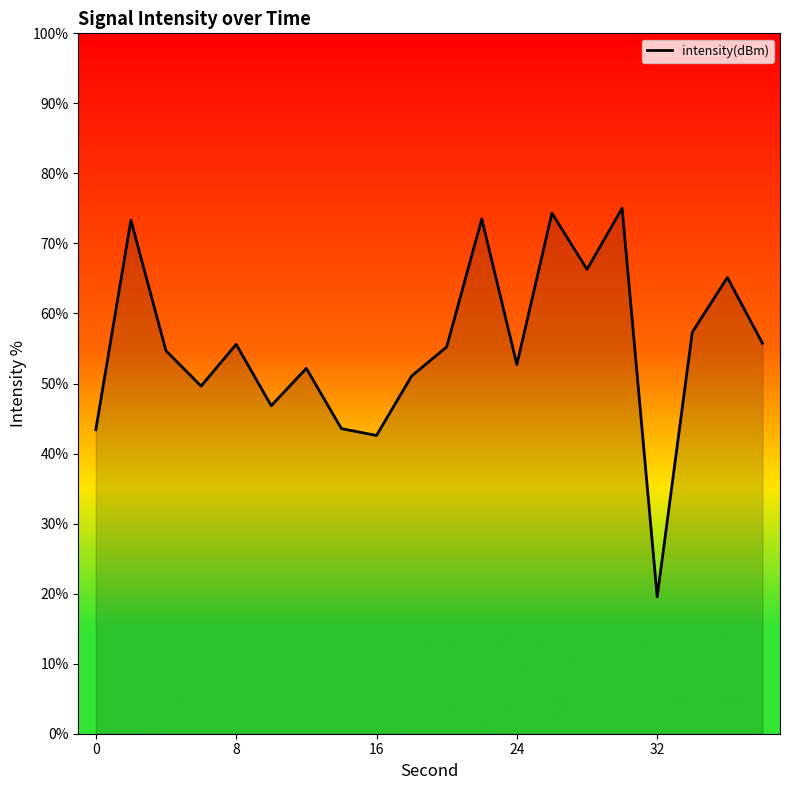

Does the chart display data point markers on the line(s)?

No